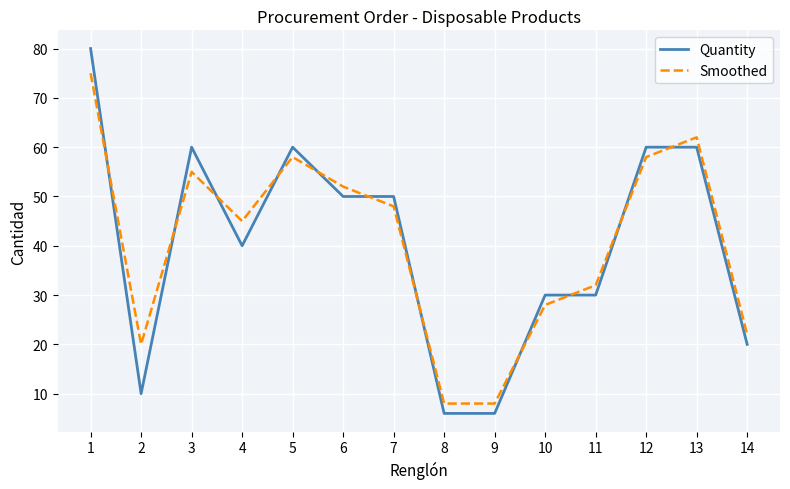

What is the sum of all Quantity values?

562